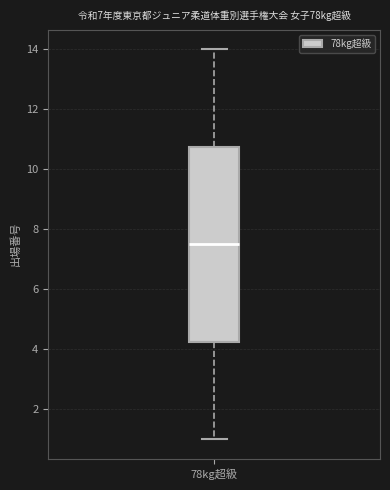

Read this box plot against the y-axis: the position of the median line, the range covered by the box, and the ends of both whiskers. The values are not printed on the chart, so give them approximately, as read against the axis.

median 7.6, box 4.2 to 10.8, whiskers 1.0 to 14.0